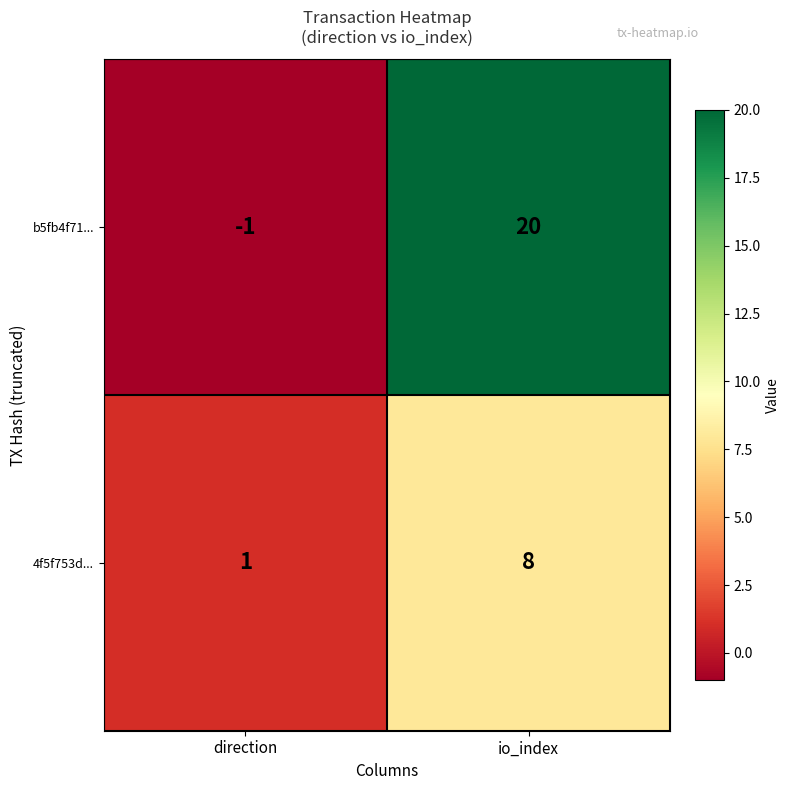

Between direction and io_index, which series saw the biggest shift?

b5fb4f71...